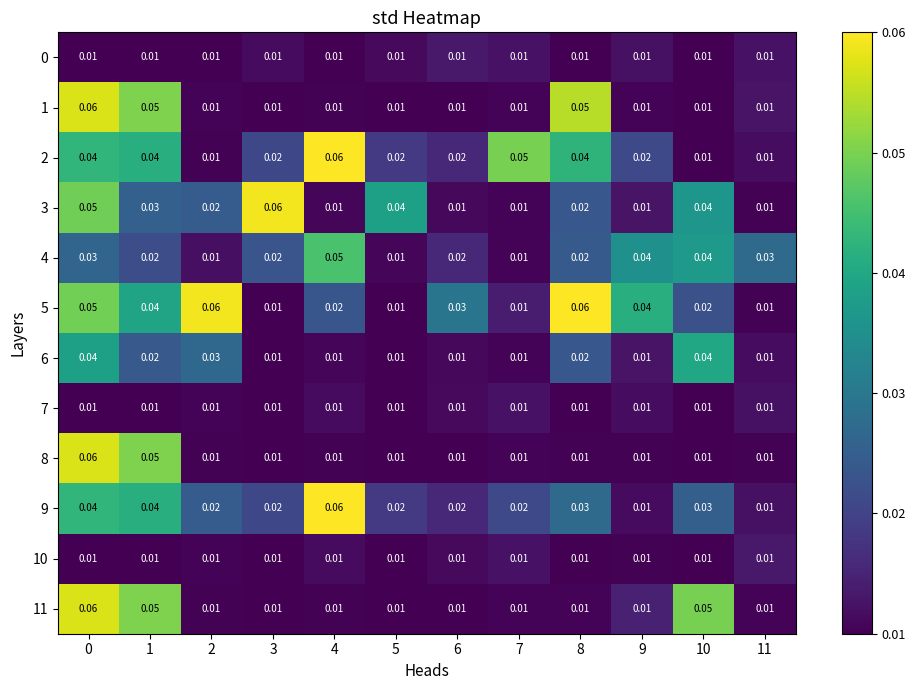

At how many categories does at least one series exceed 0?

12